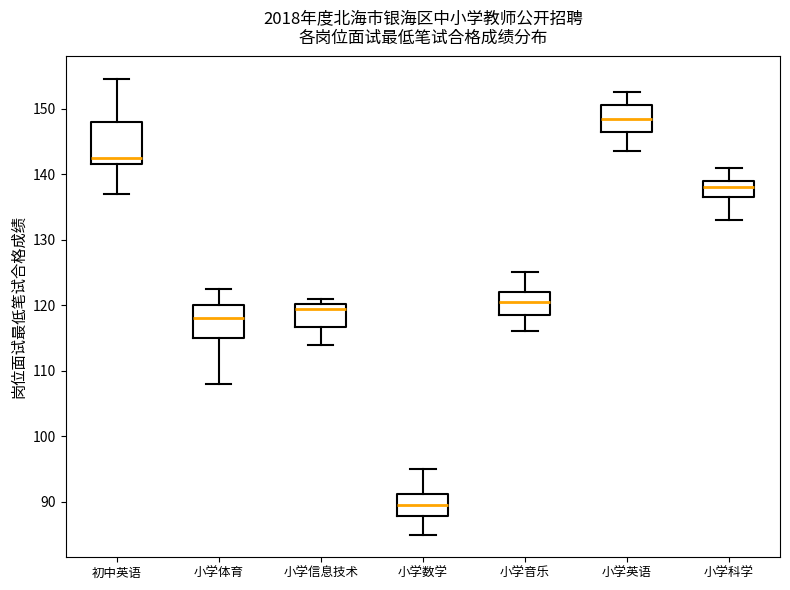

Where does the median line of the box for 小学数学 sit on the y-axis? The values are not printed on the chart, so give them approximately, as read against the axis.

90